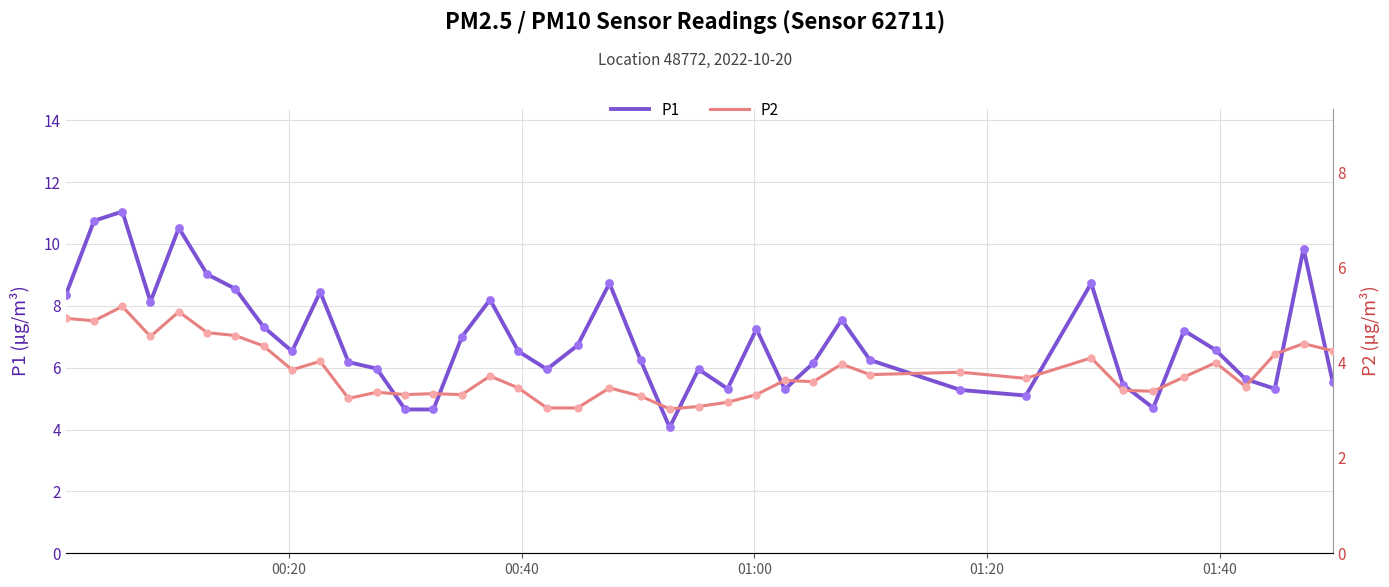

Which series contains the highest Y value?

P1